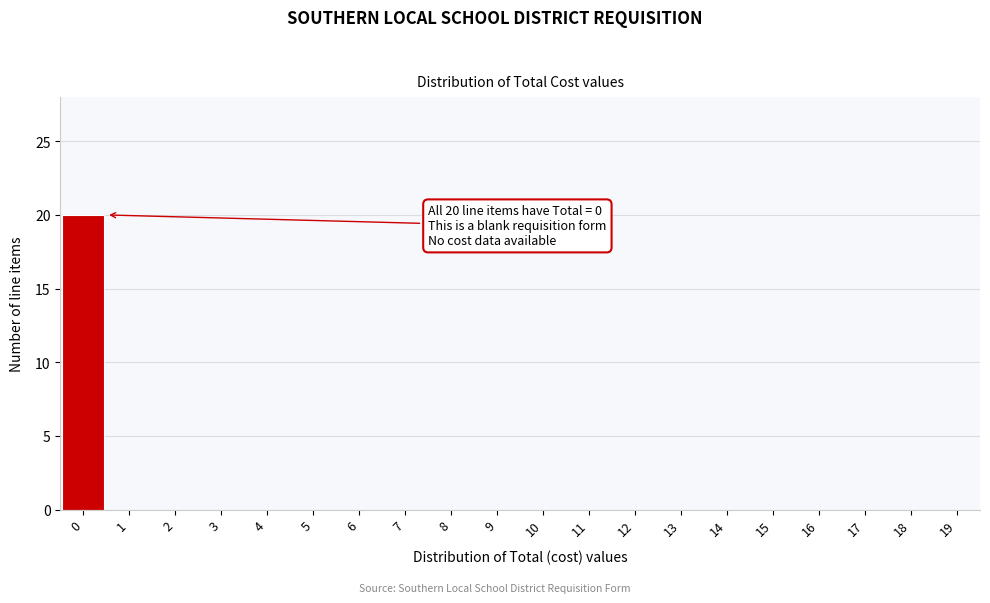

Reading right to left, transcribe all the data shown in this chart.

19=0	18=0	17=0	16=0	15=0	14=0	13=0	12=0	11=0	10=0	9=0	8=0	7=0	6=0	5=0	4=0	3=0	2=0	1=0	0=20